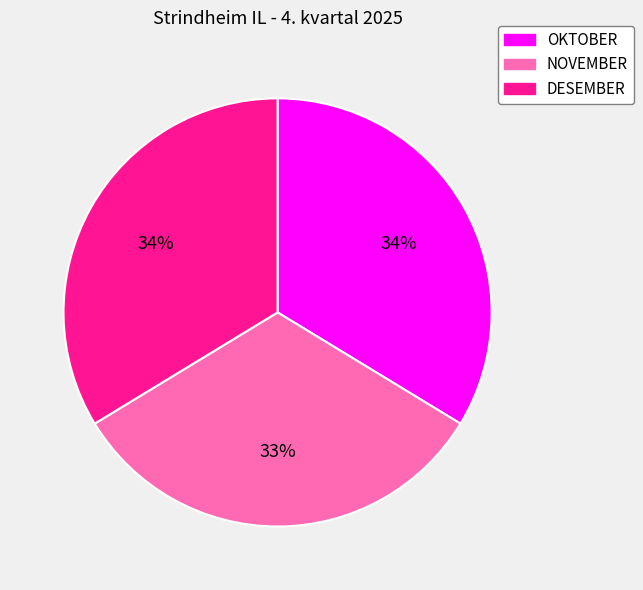

What is the ratio of the value at NOVEMBER to the value at DESEMBER?

1.0